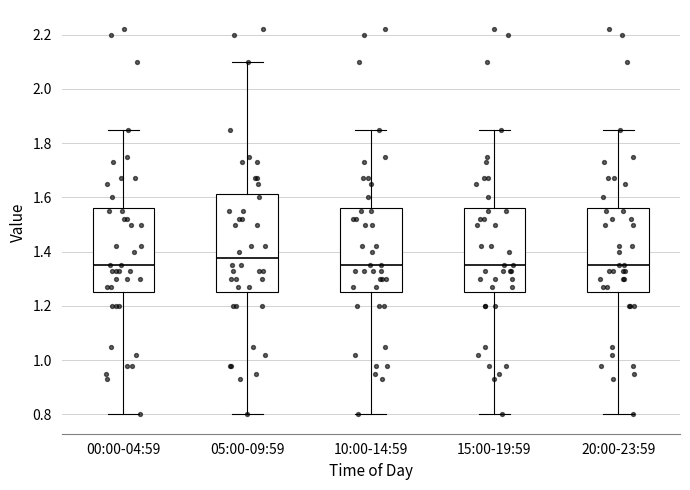

Comparing the boxes themselves (not the whiskers), which one is the tallest?

05:00-09:59